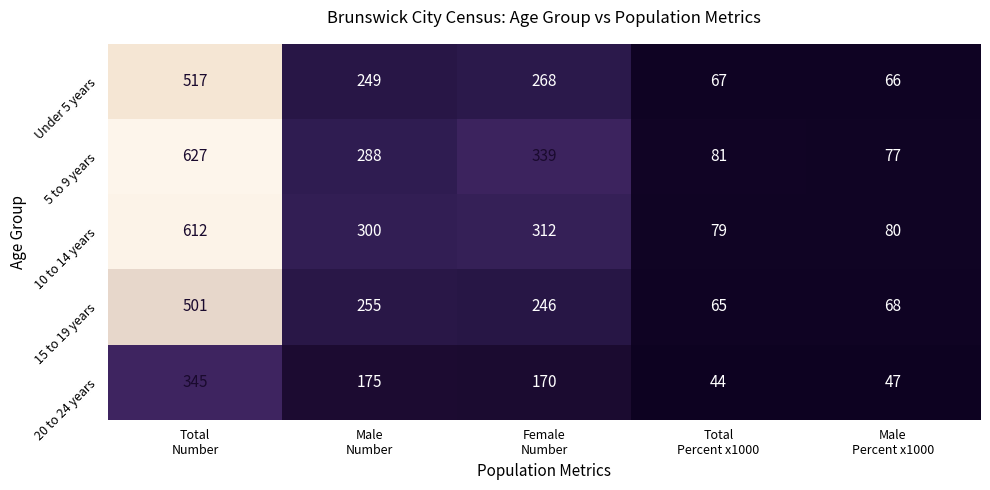

List the series in order of their peak value, lowest first.

20 to 24 years, 15 to 19 years, Under 5 years, 10 to 14 years, 5 to 9 years